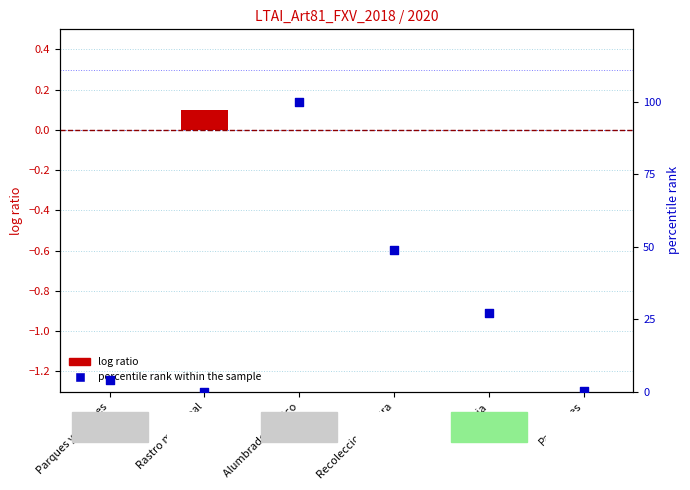

Which series has the widest spread of Y values?

percentile rank within the sample